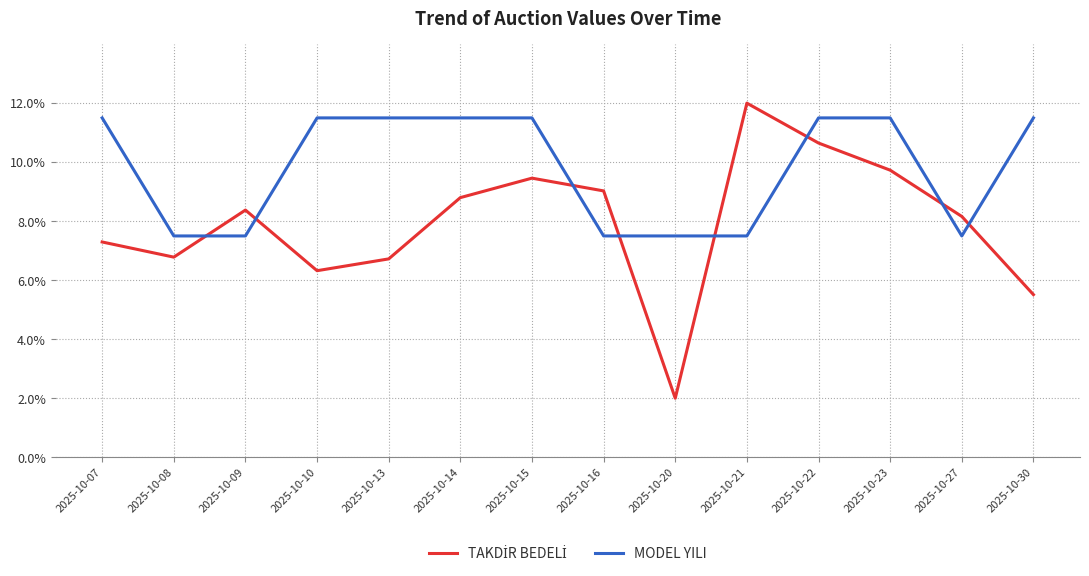

What is the highest value of the MODEL YILI series?

11.5